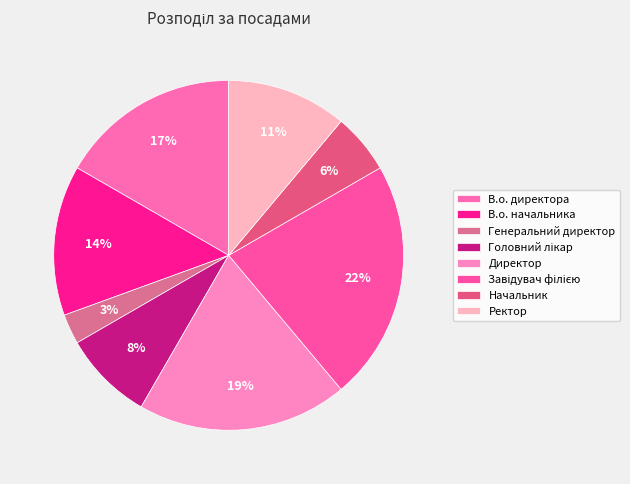

What is the ratio of the value at Генеральний директор to the value at Начальник?

0.5